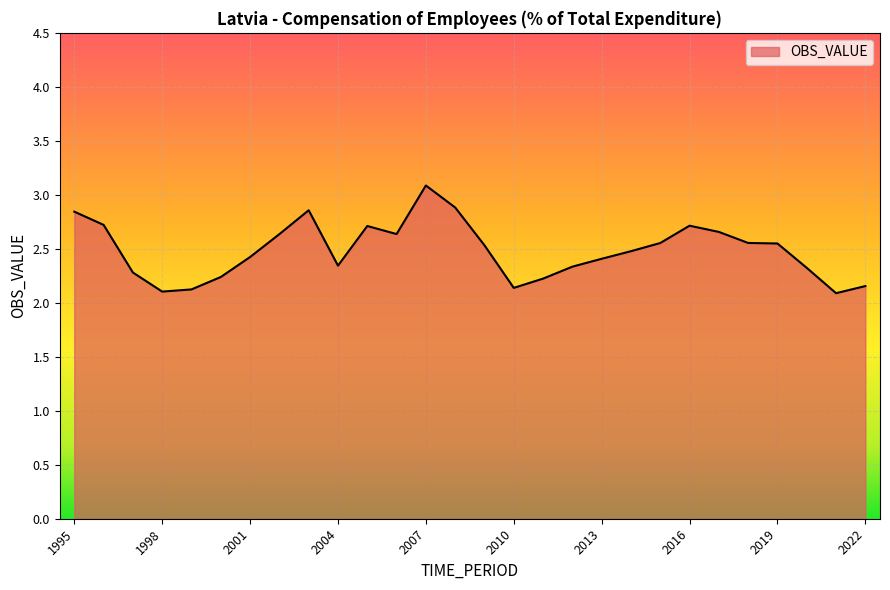

What is the greatest value displayed?

3.1